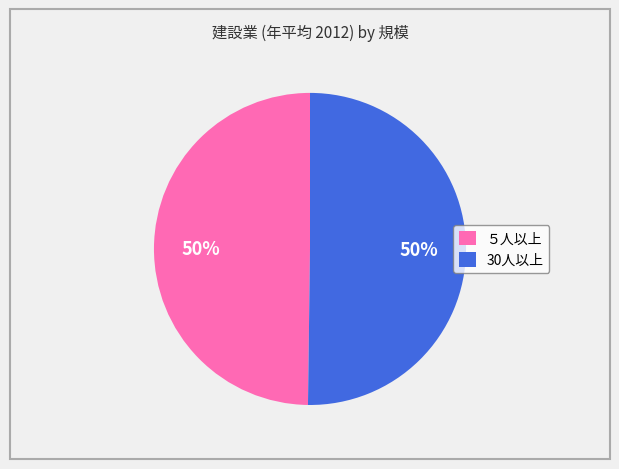

To the nearest percent, what portion does 30人以上 represent?

50%